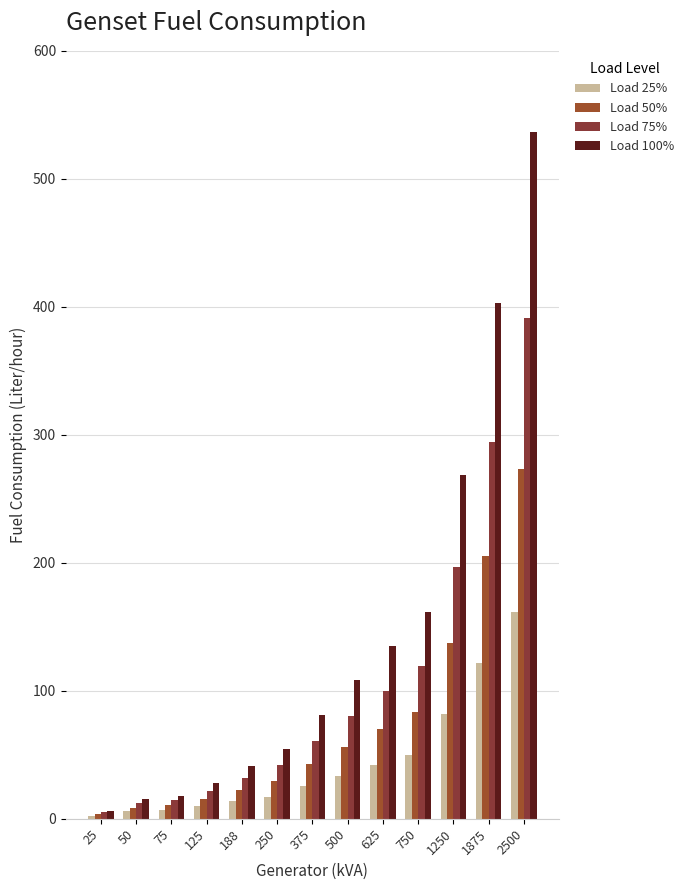

What are all the series names shown in the legend?

Load 25%, Load 50%, Load 75%, Load 100%